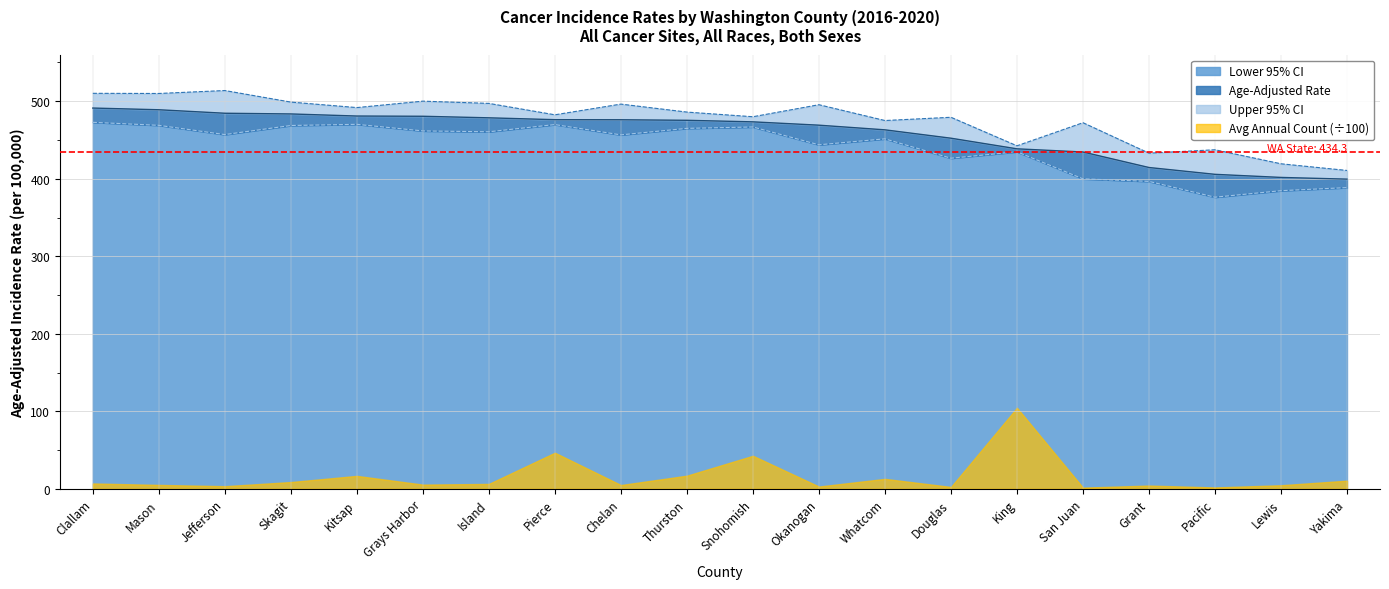

At which category is the sum across all series the highest?

Clallam